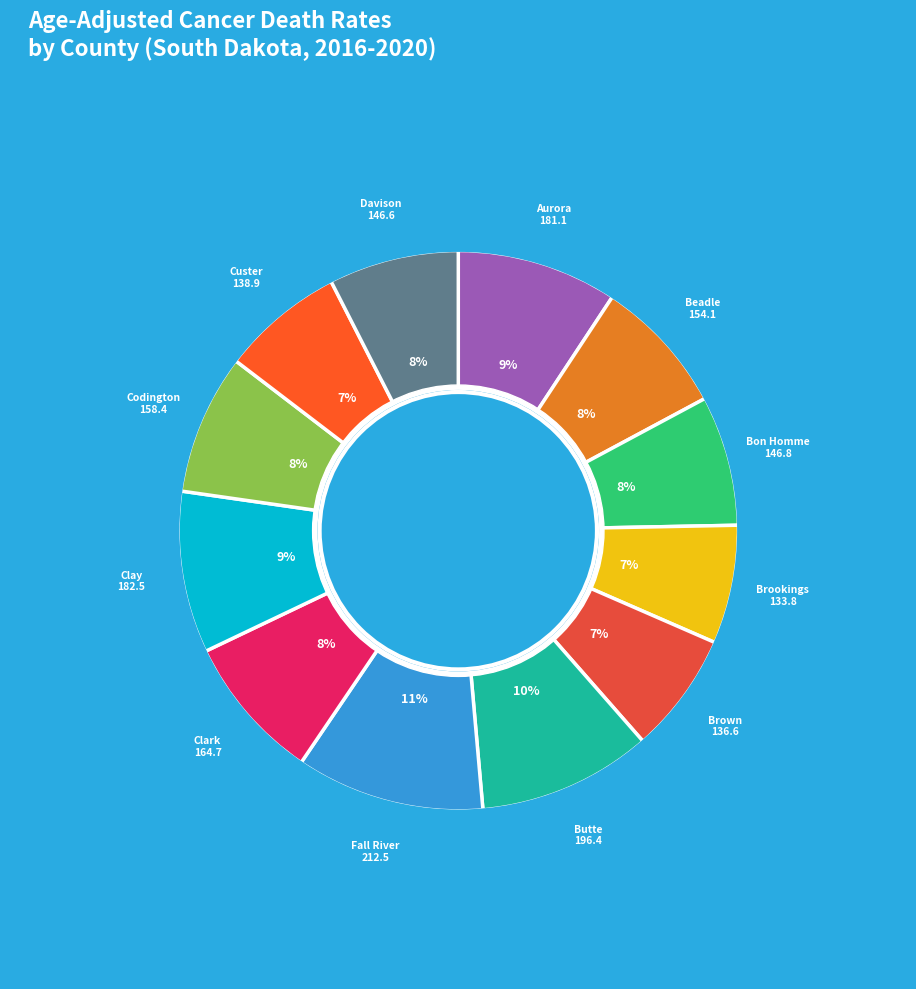

Which category has the biggest portion of the pie?

Fall River County